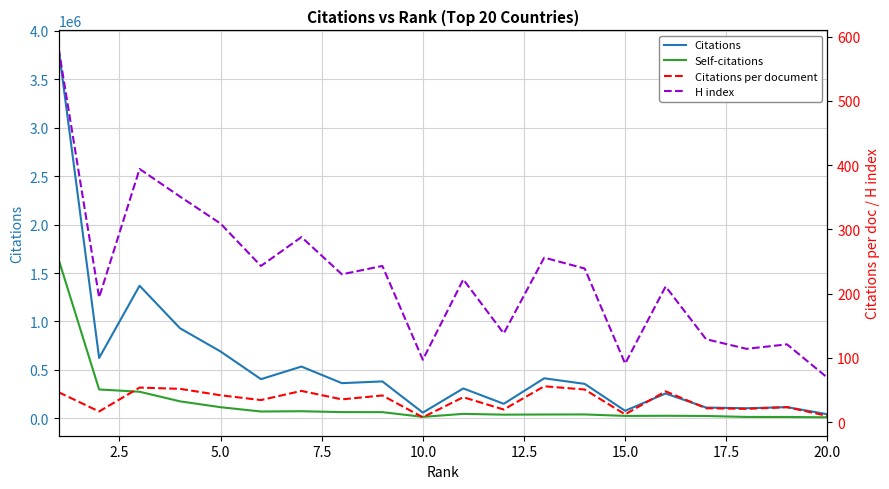

True or false: Citations per document and H index intersect in this chart.

False